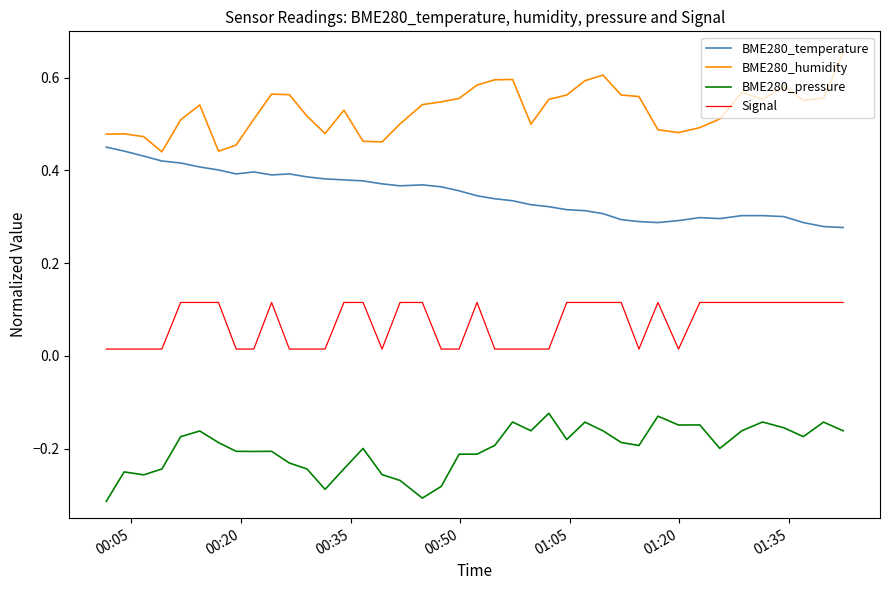

Which series has the largest total across all categories?

BME280_humidity